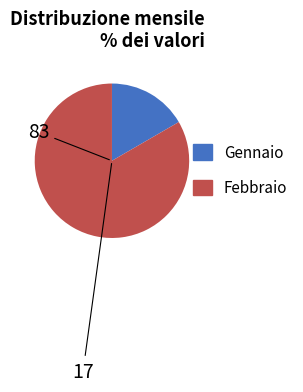

Does any single category account for the majority?

Yes